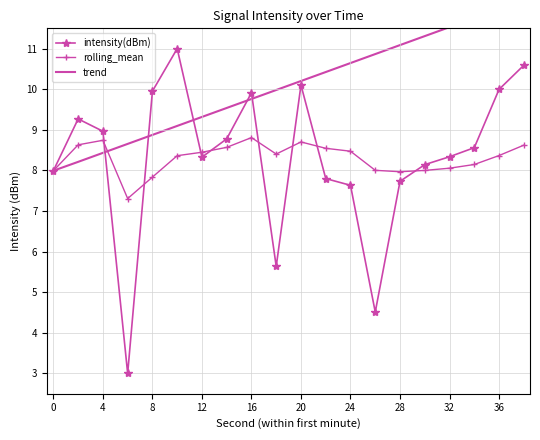

The intensity(dBm) series shows 10.1 at 20. True or false?

True